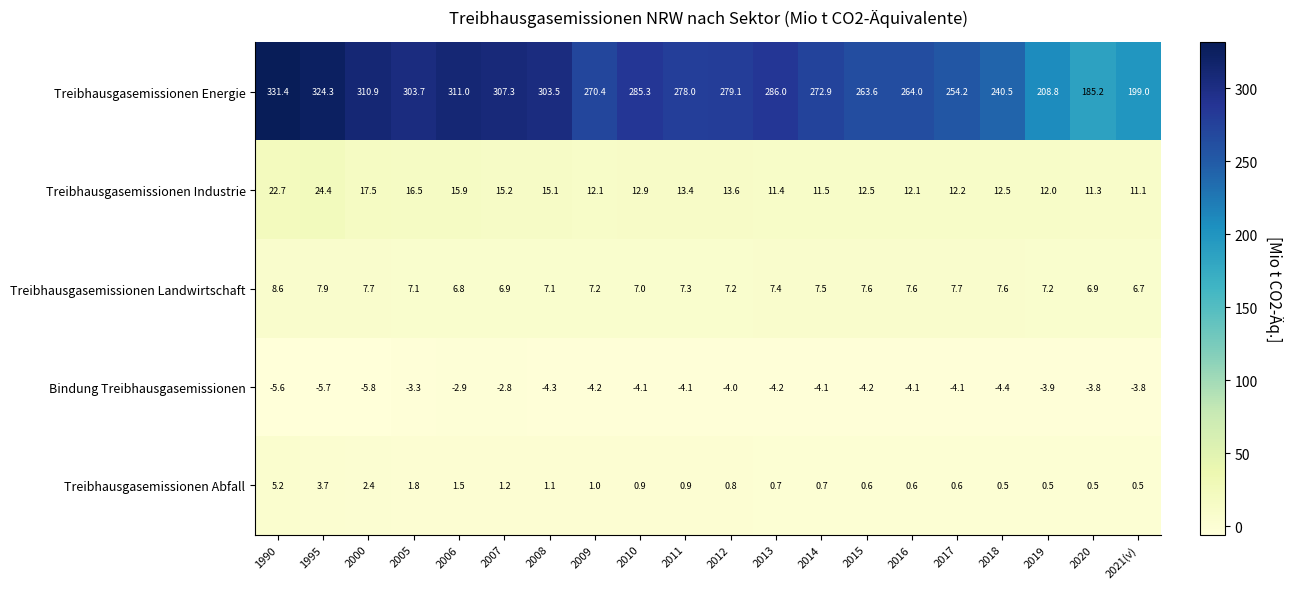

At 2009, list the series in order from largest to smallest.

Treibhausgasemissionen Energie, Treibhausgasemissionen Industrie, Treibhausgasemissionen Landwirtschaft, Treibhausgasemissionen Abfall, Bindung Treibhausgasemissionen